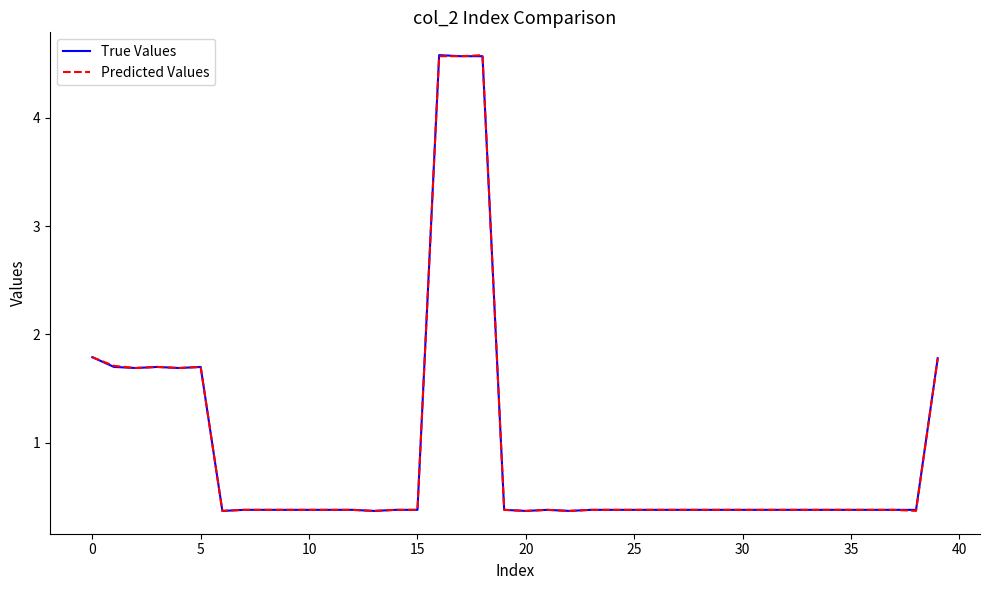

What is the greatest value displayed?

4.6